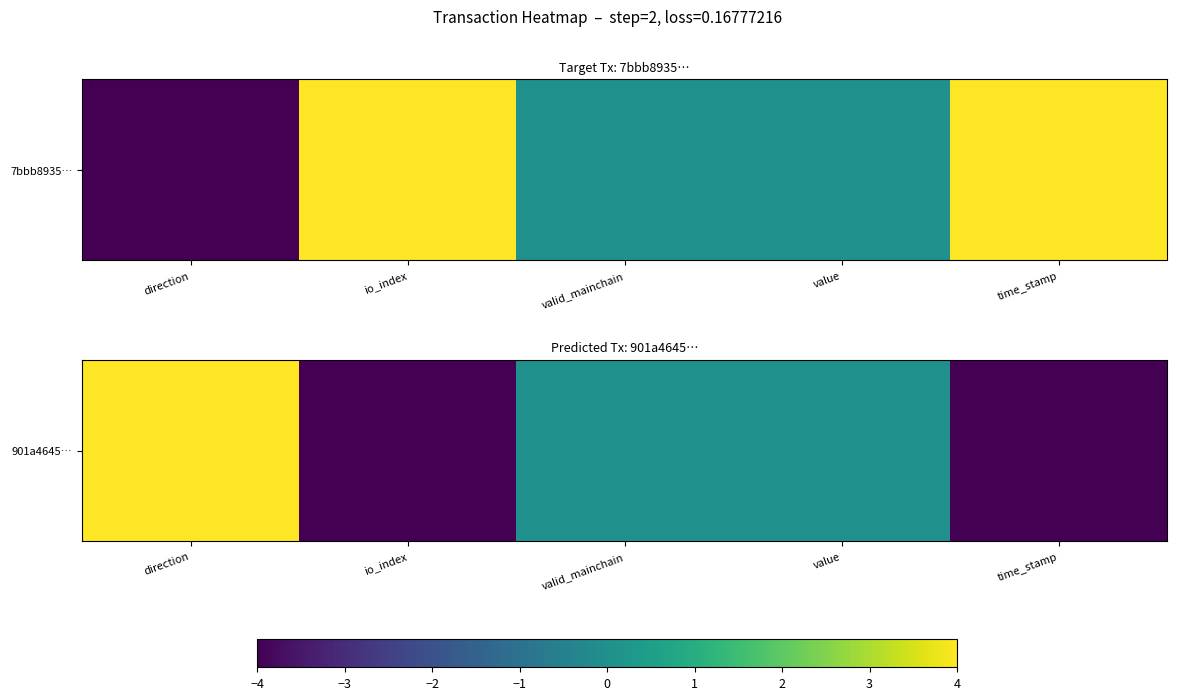

Rank the categories by value from lowest to highest.

io_index, time_stamp, valid_mainchain, value, direction